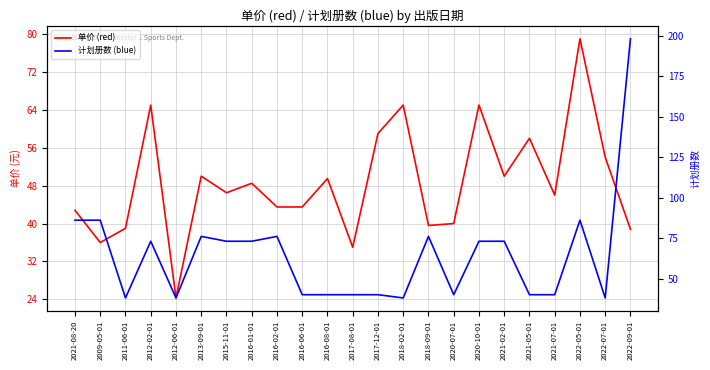

Rank the categories by 单价 (red) value from highest to lowest.

2022-05-01, 2012-02-01, 2018-02-01, 2020-10-01, 2017-12-01, 2021-05-01, 2022-07-01, 2013-09-01, 2021-02-01, 2016-08-01, 2016-01-01, 2015-11-01, 2021-07-01, 2016-02-01, 2016-06-01, 2021-08-20, 2020-07-01, 2018-09-01, 2011-06-01, 2022-09-01, 2009-05-01, 2017-08-01, 2012-06-01